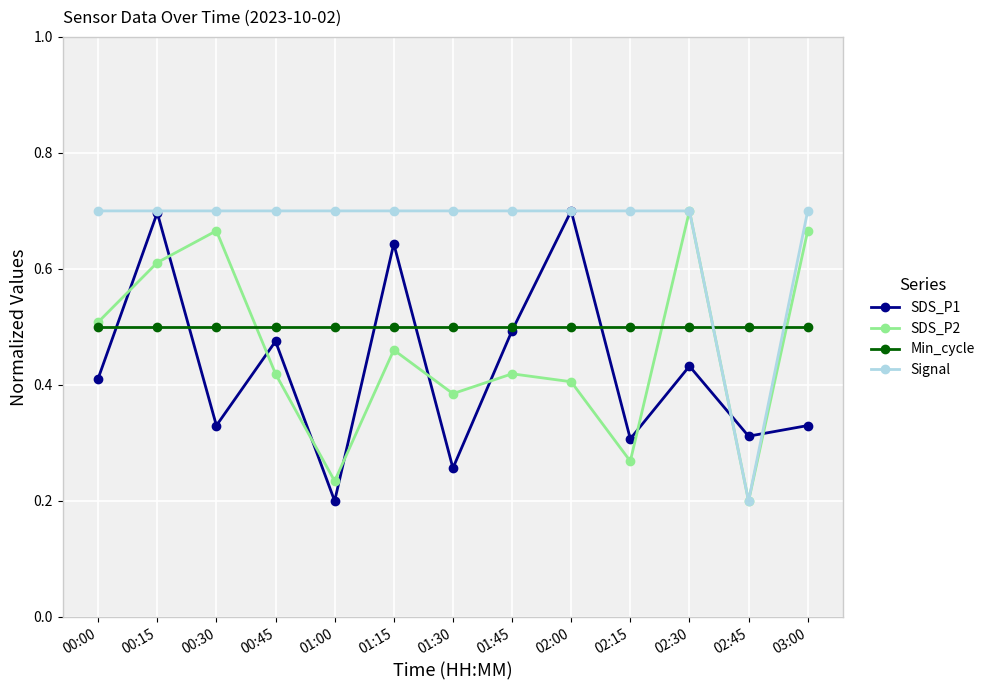

Rank the series at 01:00 from highest to lowest value.

Signal, Min_cycle, SDS_P2, SDS_P1